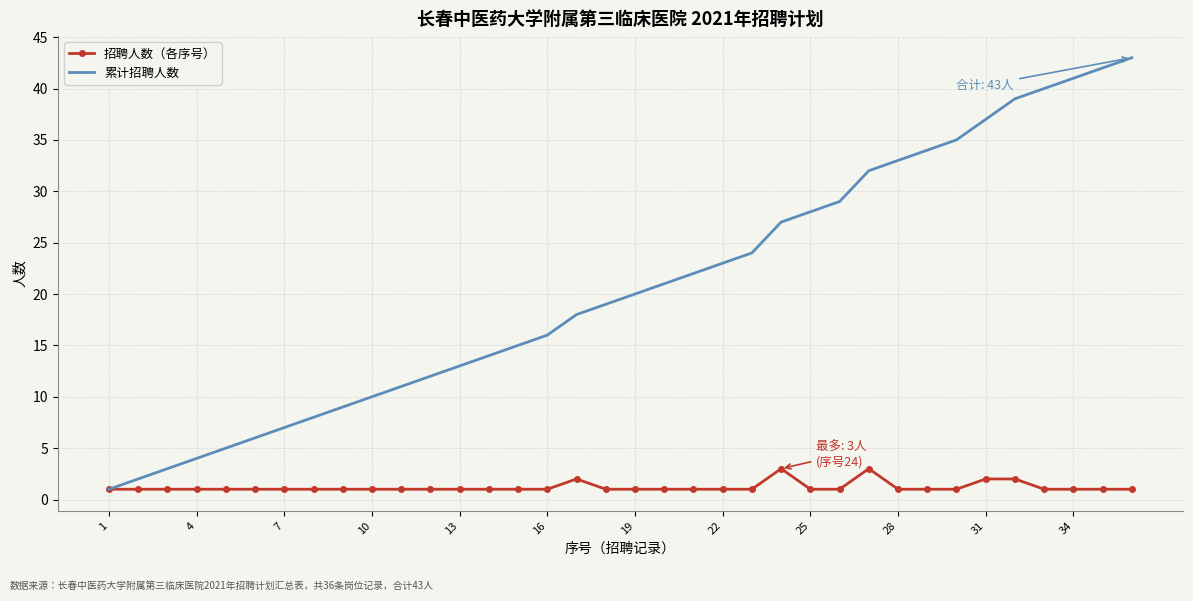

Count the number of data series in this chart.

2